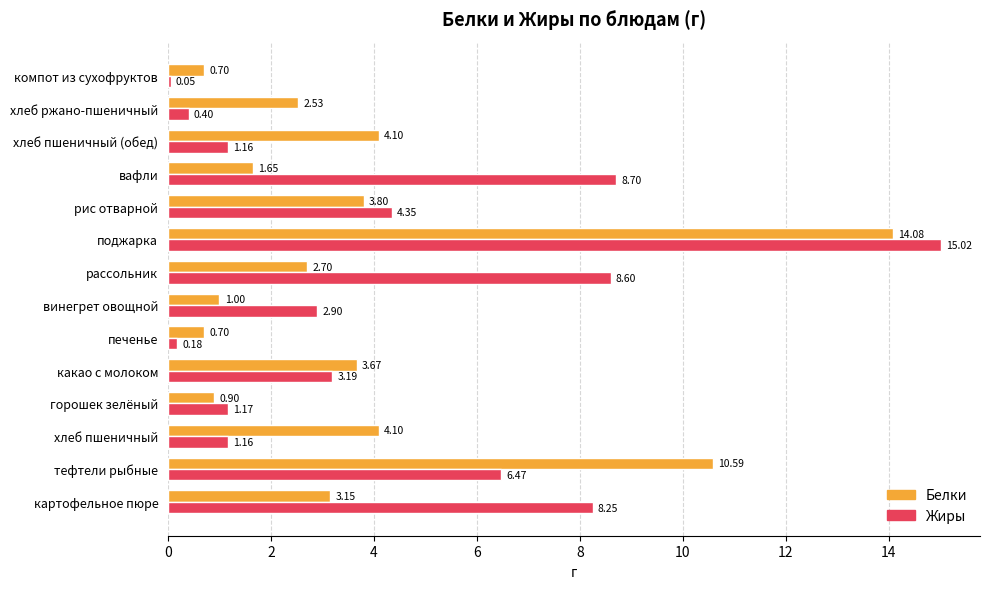

What is the minimum value for Белки?

0.7